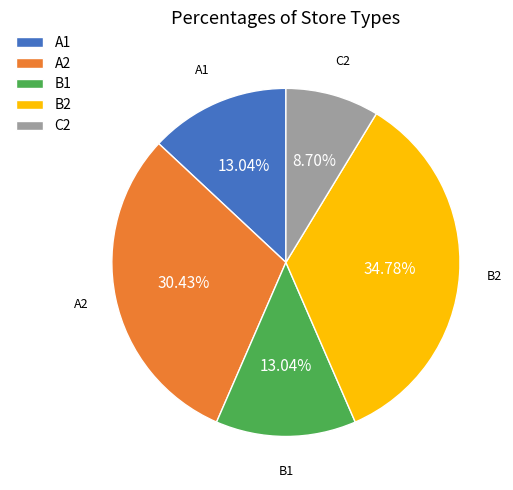

Does any single category account for the majority?

No